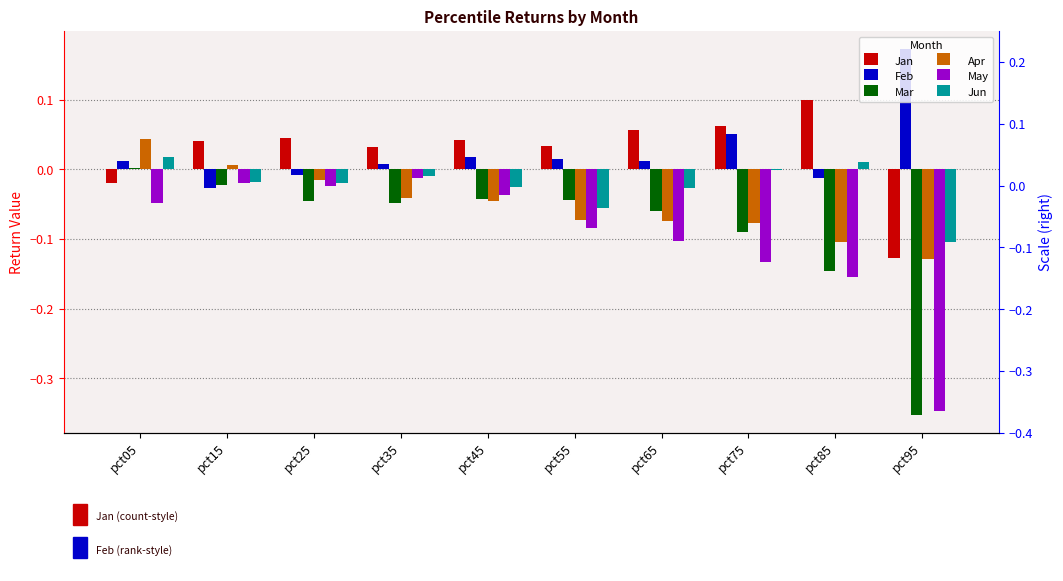

True or false: Feb has a value of 0.0 at pct65.

True